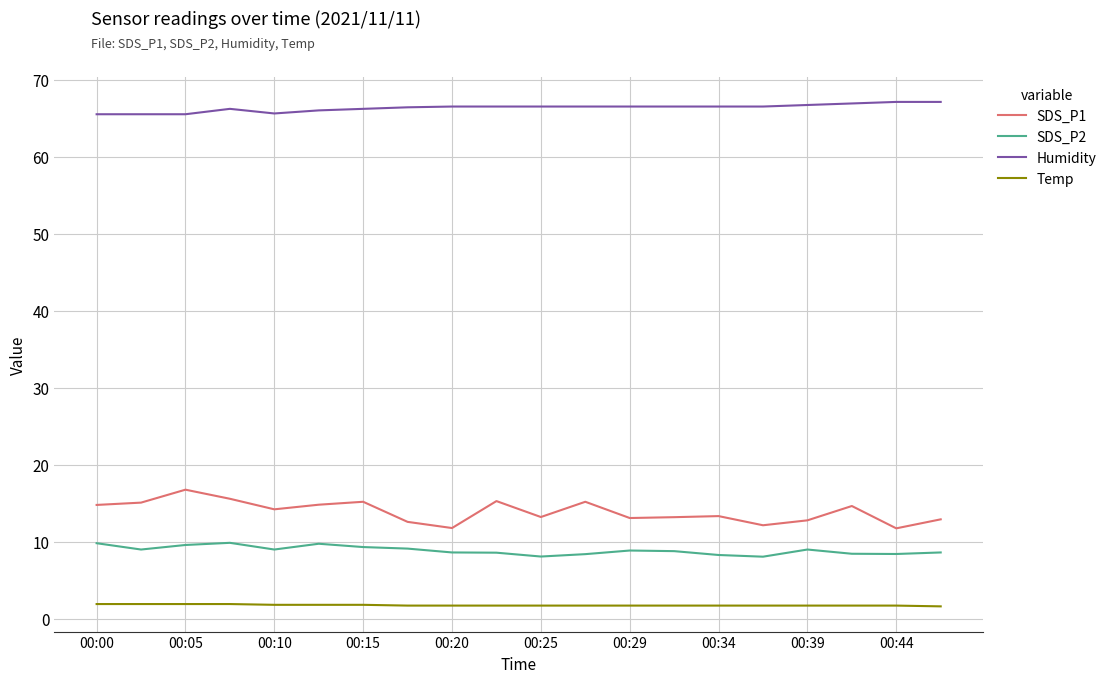

True or false: Temp and SDS_P1 intersect in this chart.

False